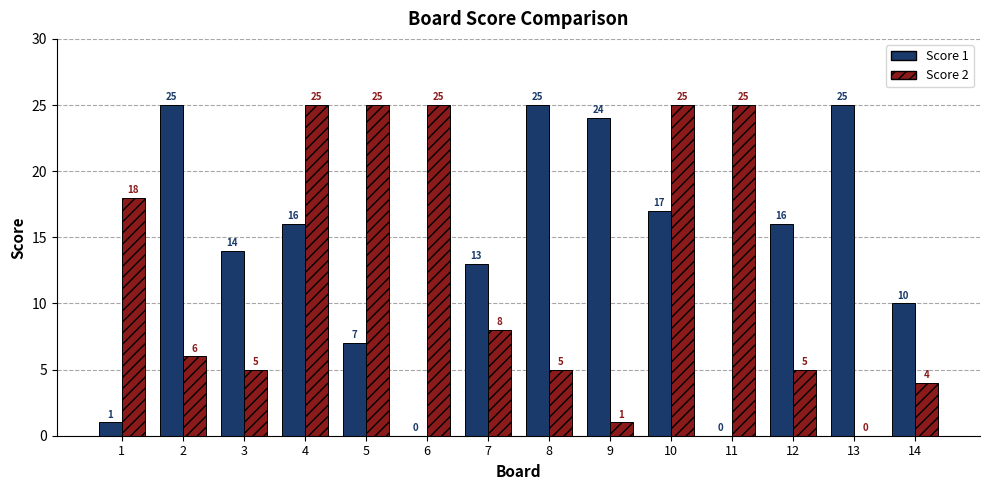

Reading left to right, list all the values displayed in this chart.

Score 1: 1=1	2=25	3=14	4=16	5=7	6=0	7=13	8=25	9=24	10=17	11=0	12=16	13=25	14=10
Score 2: 1=18	2=6	3=5	4=25	5=25	6=25	7=8	8=5	9=1	10=25	11=25	12=5	13=0	14=4